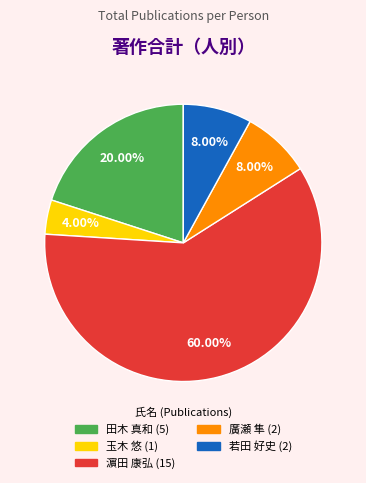

To the nearest percent, what is the difference between the 田木 真和 and 若田 好史 slice percentages?

12%